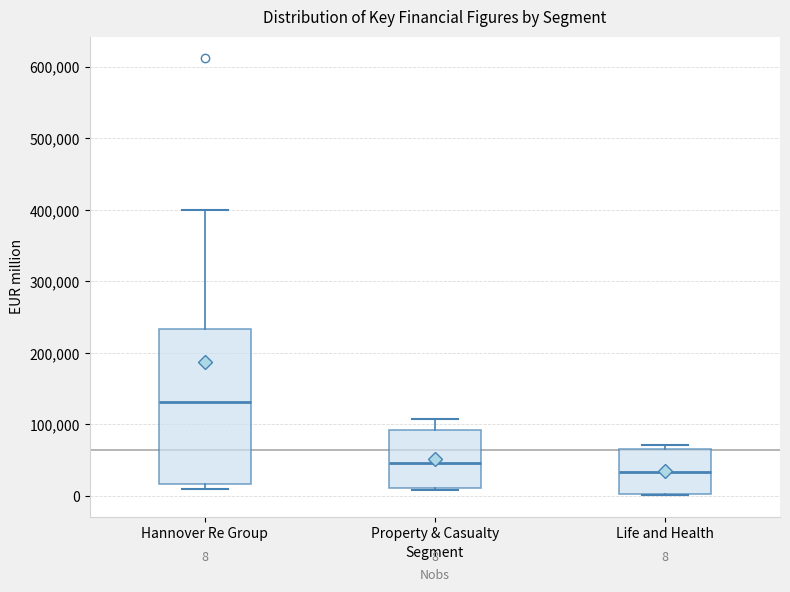

Which box is the tallest, from its lower edge to its upper edge?

Hannover Re Group